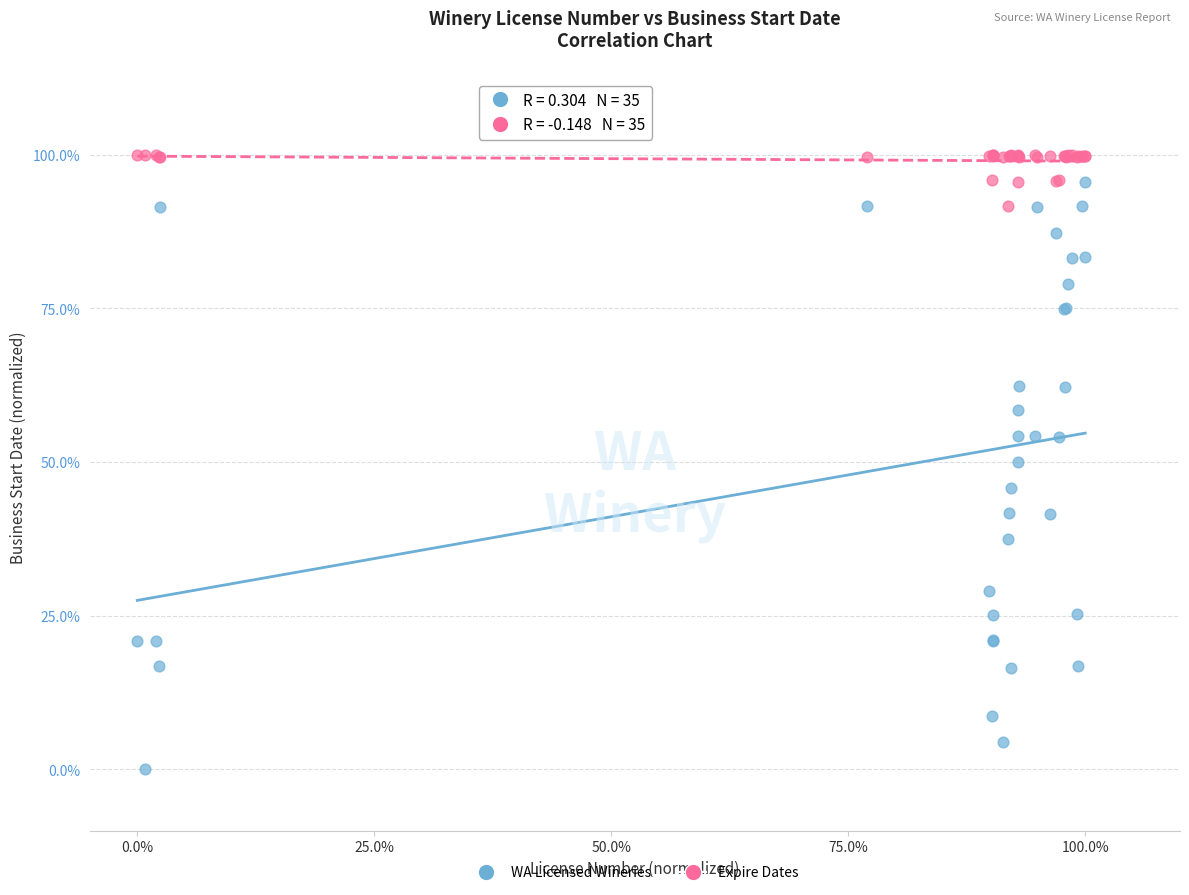

What are all the series names shown in the legend?

WA Licensed Wineries, Expire Dates